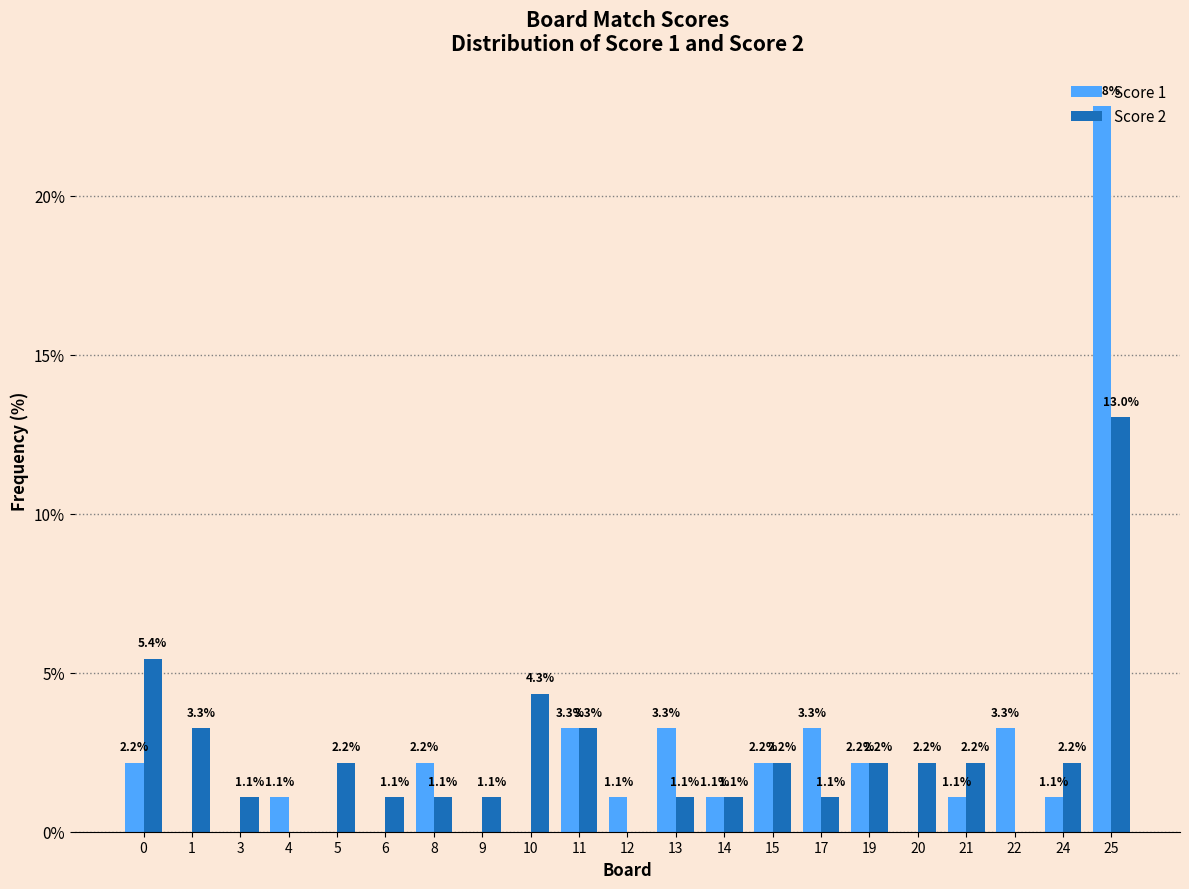

What is the average value of the Score 2 series?

2.4